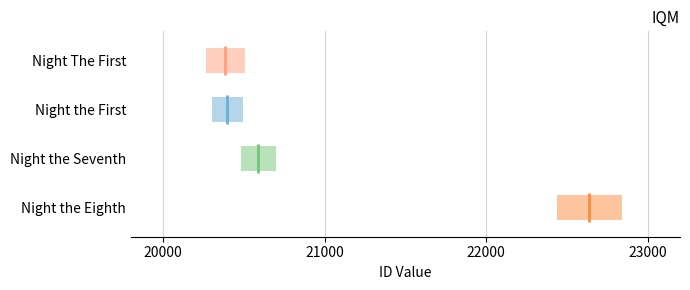

What is the change in value from Night The First to Night the Eighth?

+2254